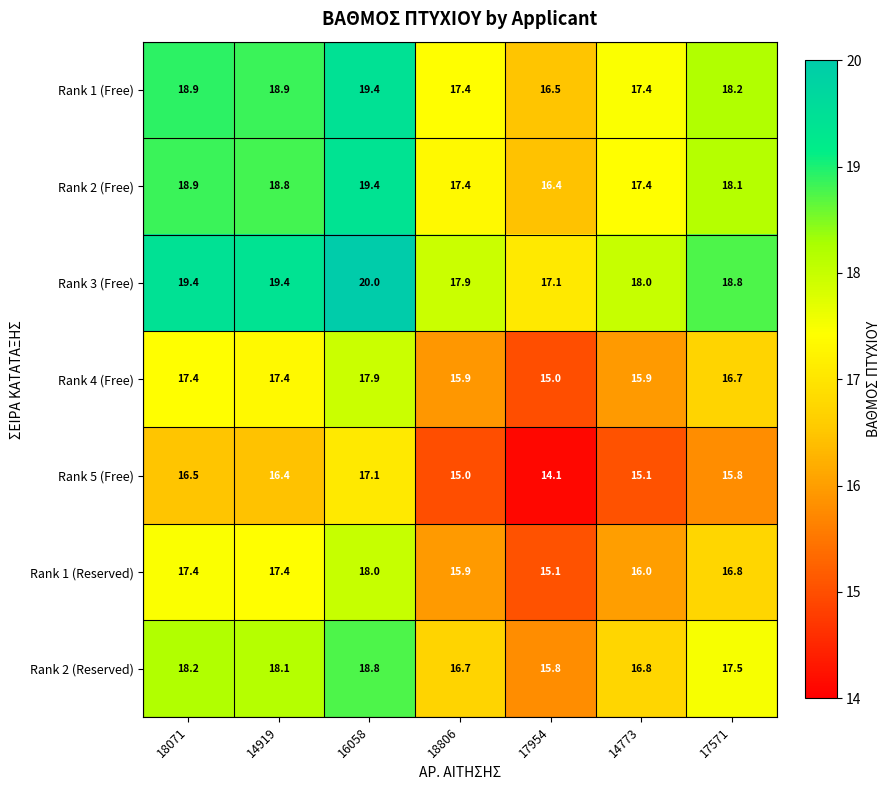

How many values in the Rank 5 (Free) series are below 15?

1